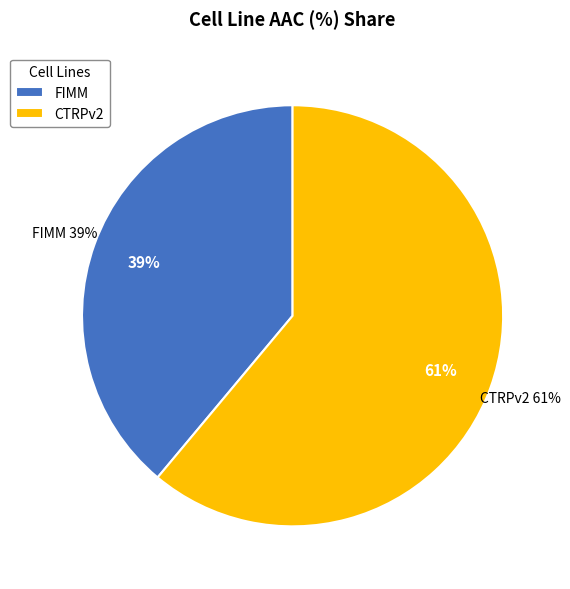

Does FIMM represent more than half of the total?

No